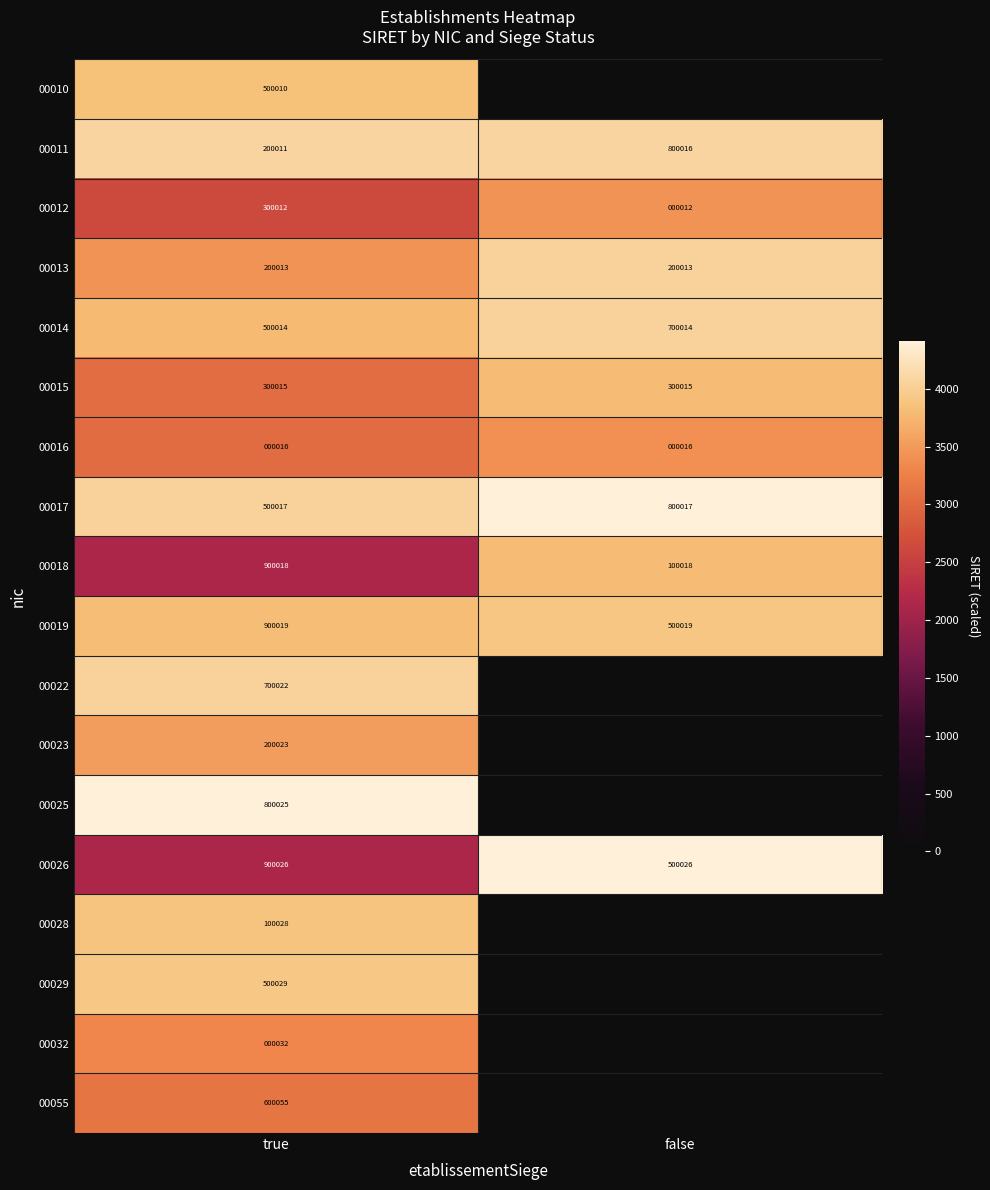

Between true and false, which is larger?

true